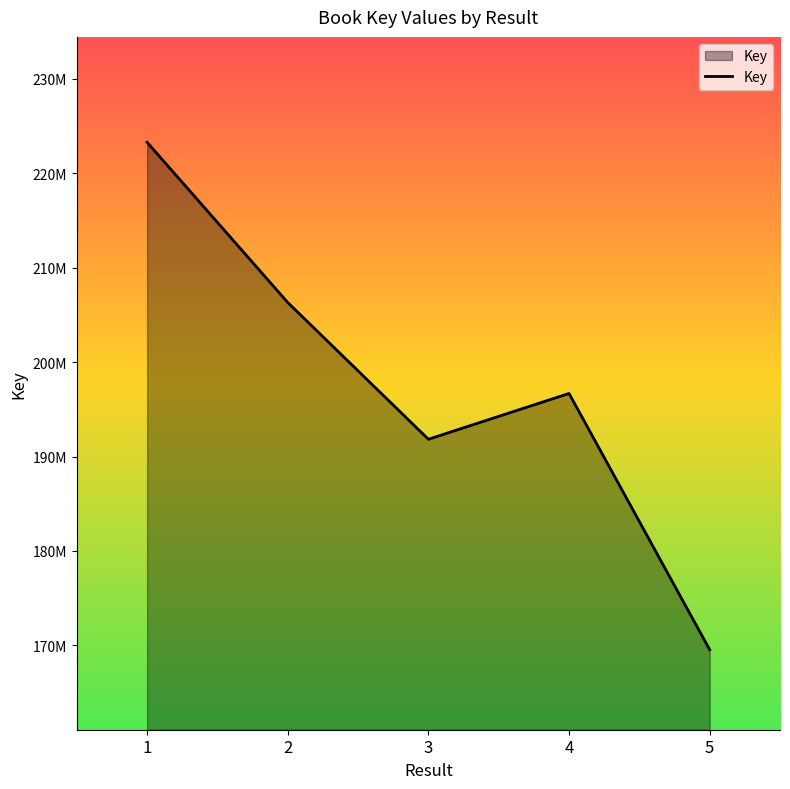

Reading left to right, what are all the values shown in this chart?

223281012	206314742	191830786	196679814	169542020